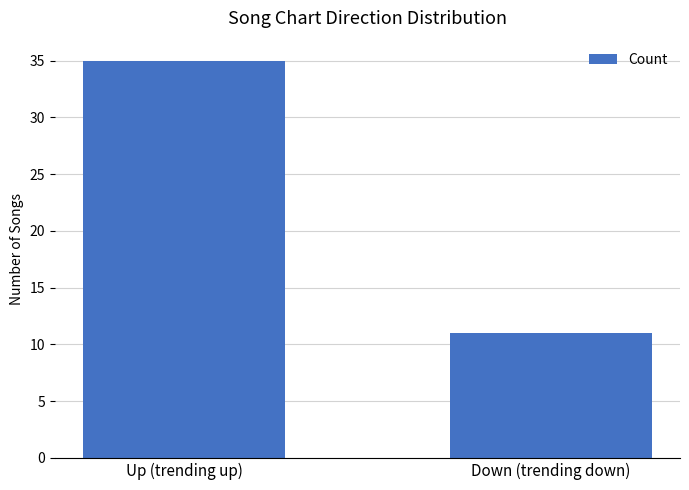

What is the sum of all values?

46